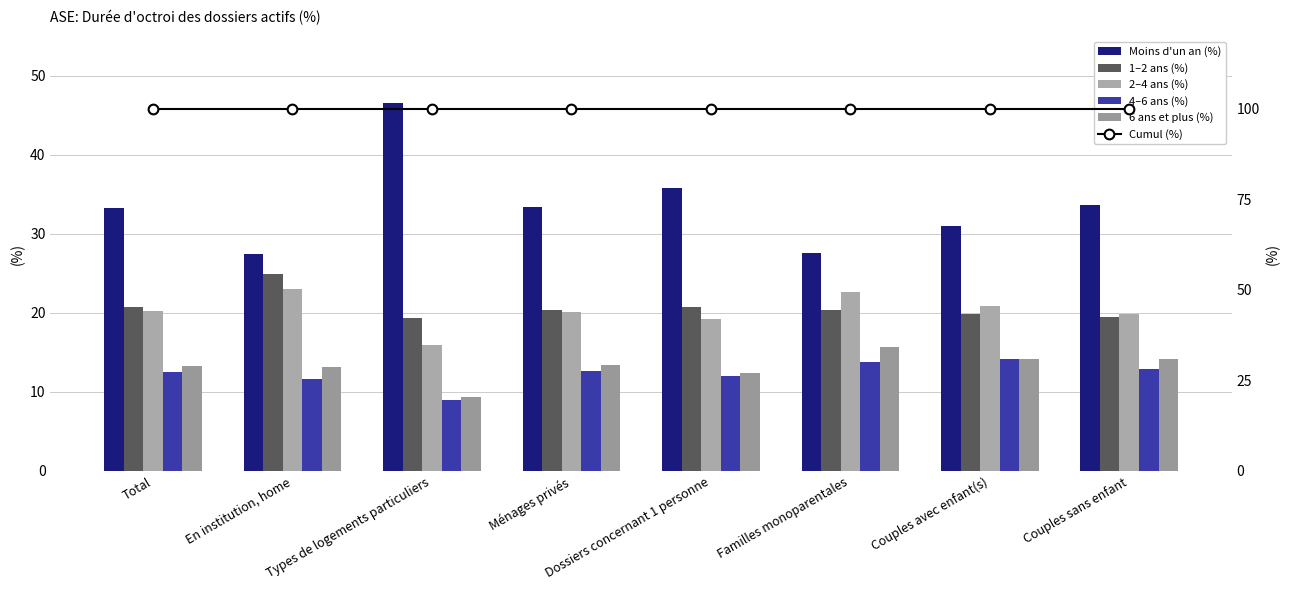

What is the highest value of the 4–6 ans (%) series?

14.2